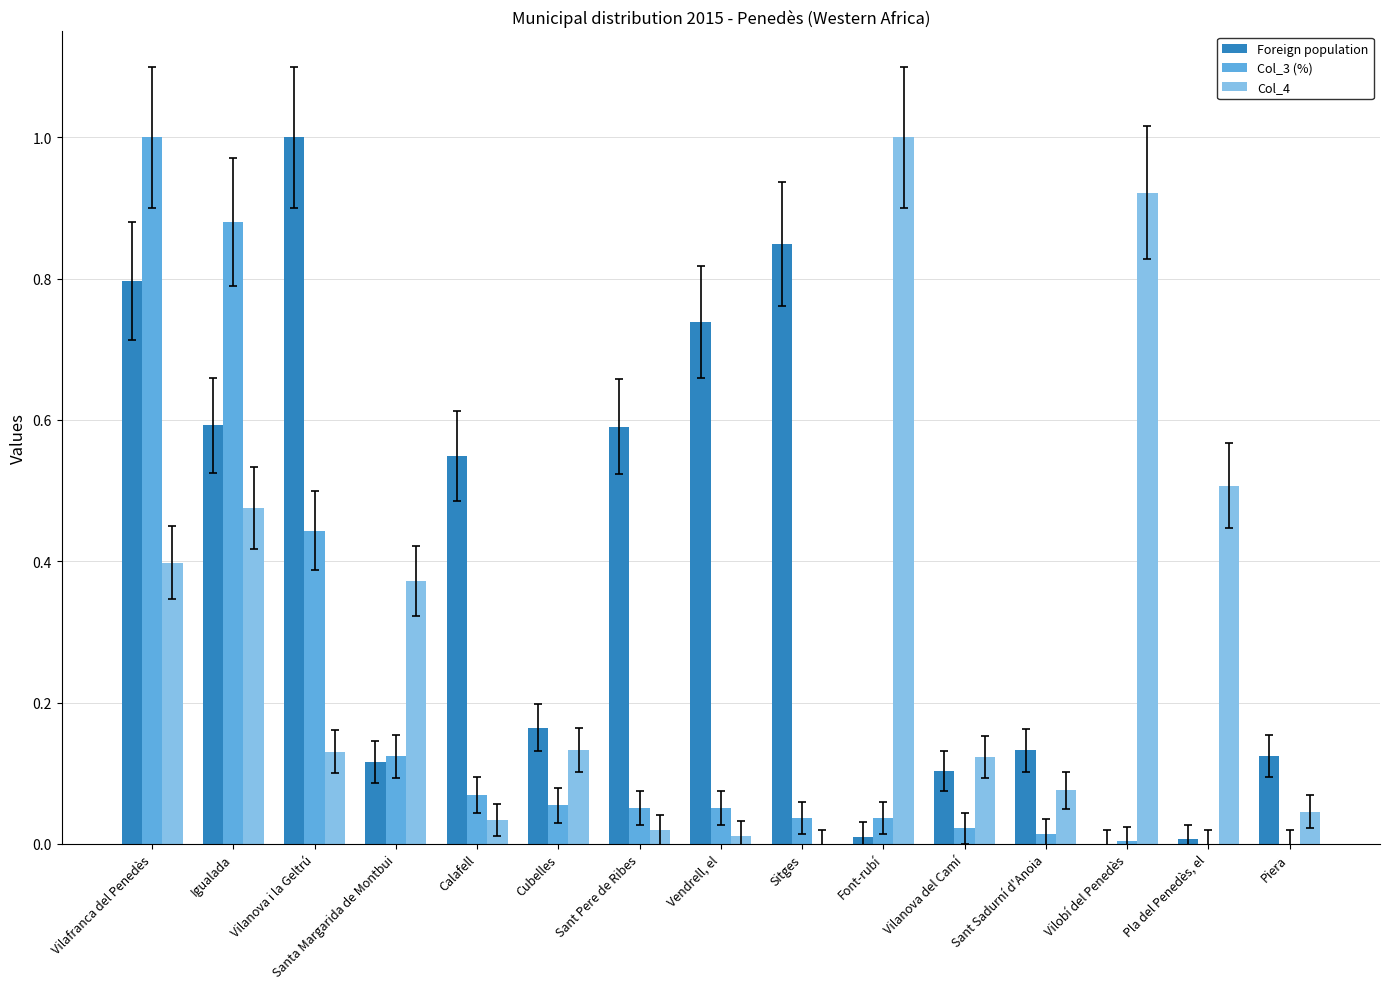

Is it true that Foreign population equals 0.1 at Sant Sadurní d'Anoia?

True